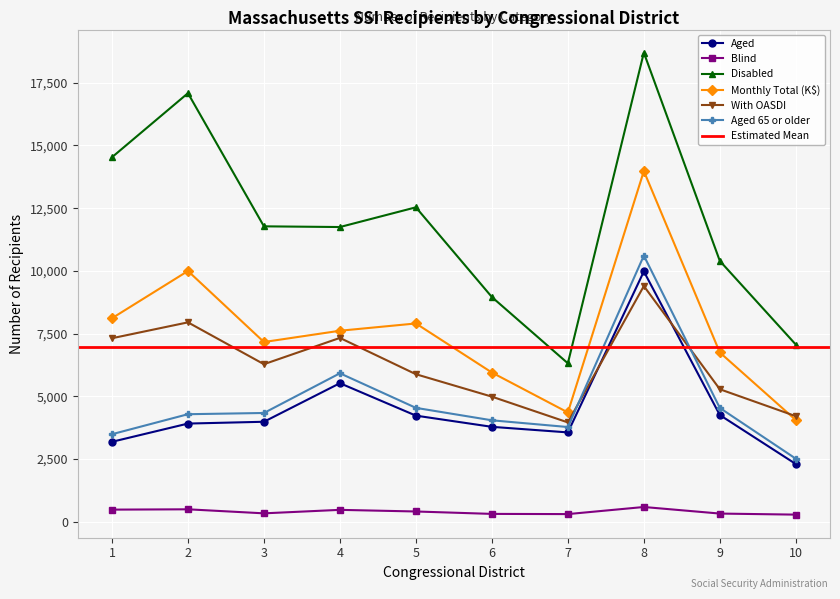

Which series has the largest range (max minus min)?

Disabled